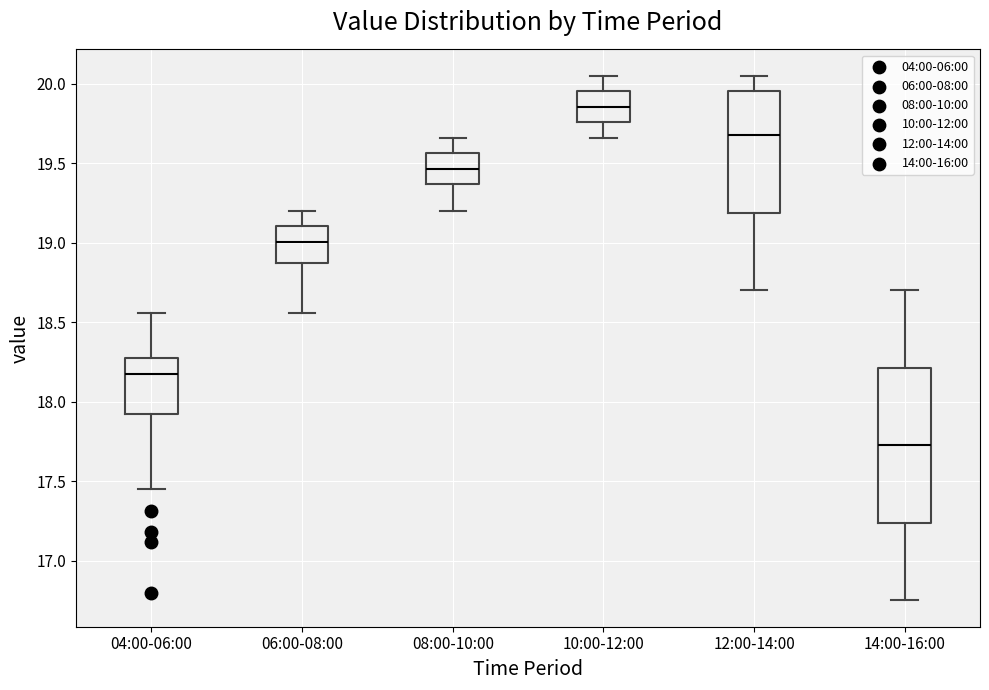

Which box has the highest median line?

10:00-12:00